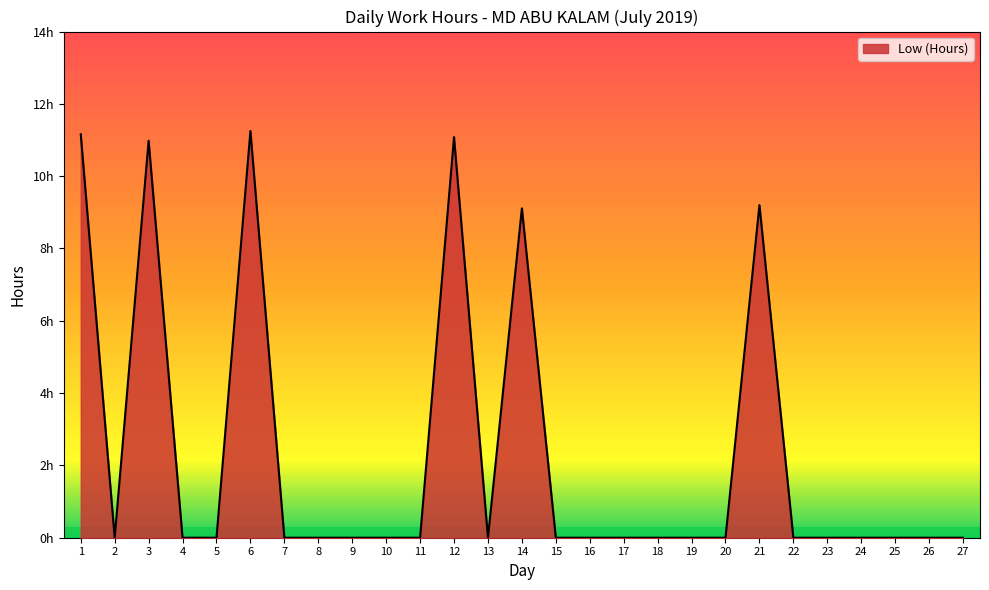

What is the average value?

2.3